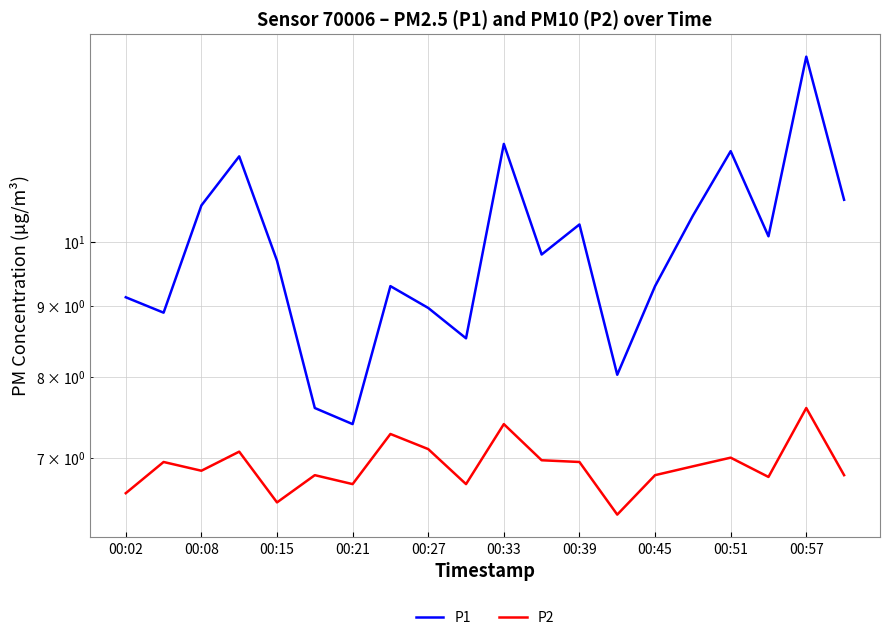

What is the smallest value displayed?

6.4